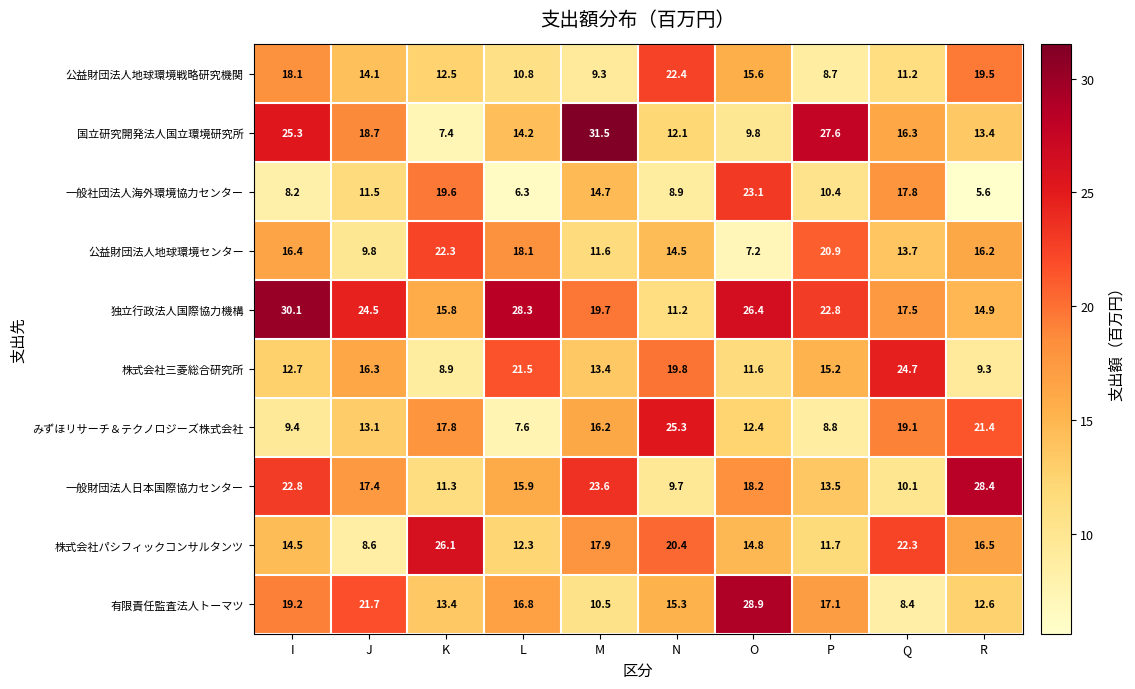

At which category does the chart reach its minimum across all series?

R